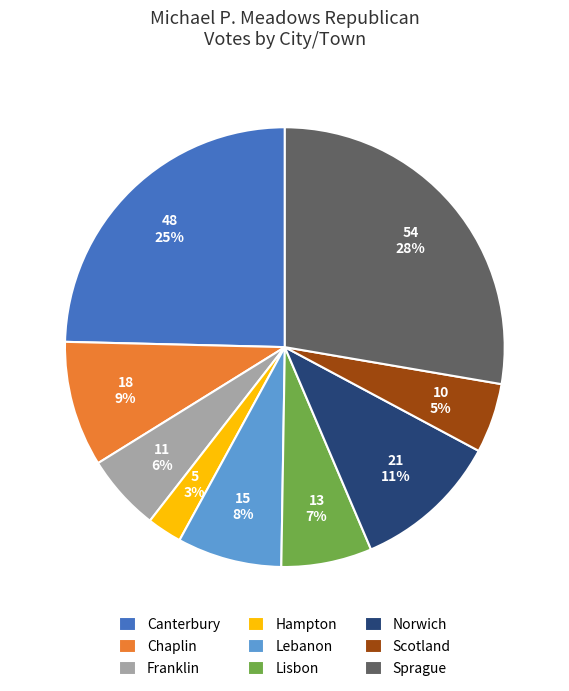

True or false: Canterbury accounts for 32% of the total.

False